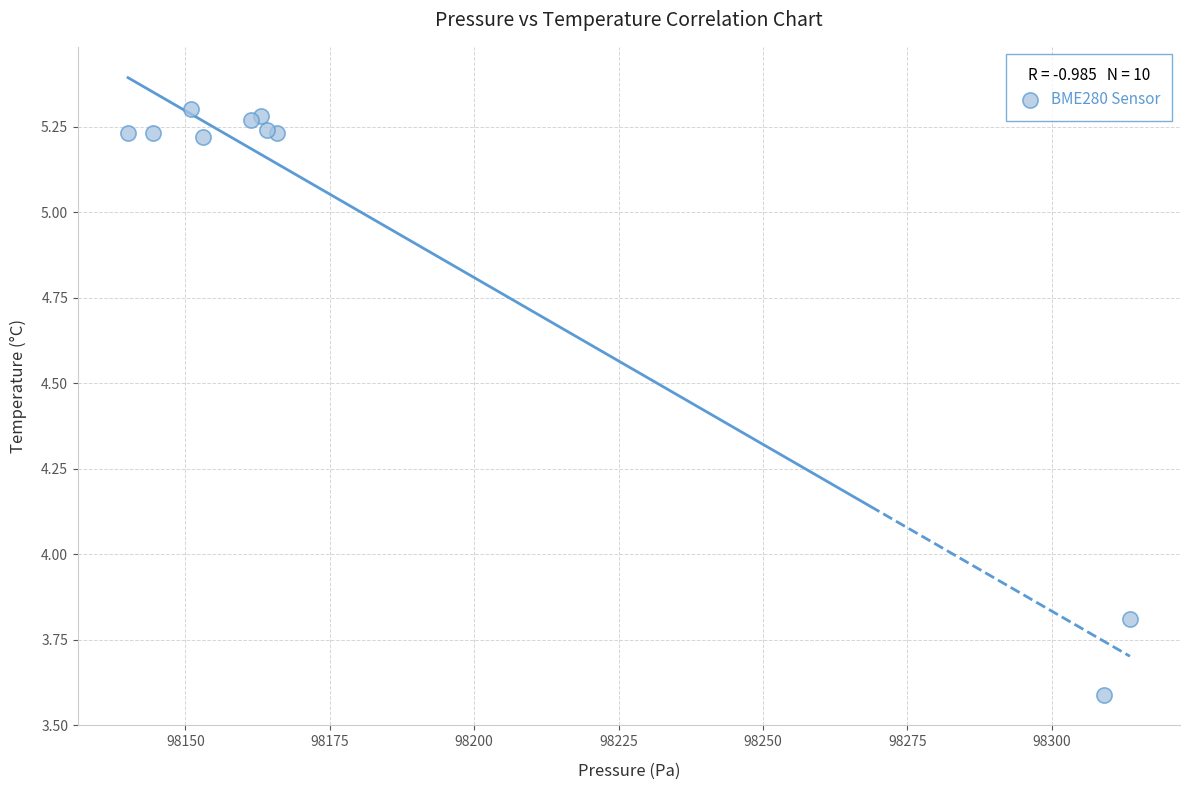

What Y value in the scatter plot is closest to 4?

3.8